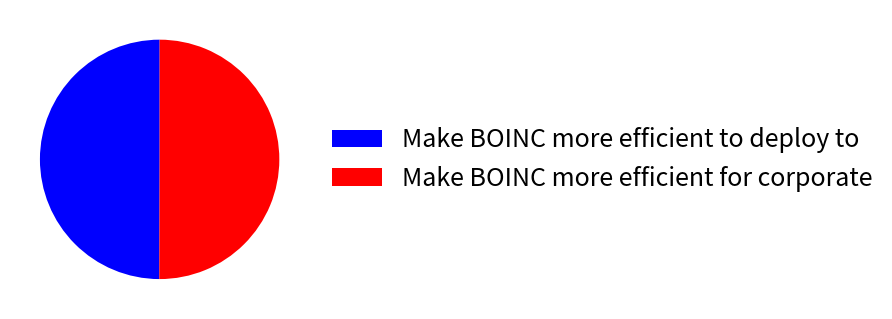

Approximately how many times larger is the value at Make BOINC more efficient for corporate compared to Make BOINC more efficient to deploy to?

1.0